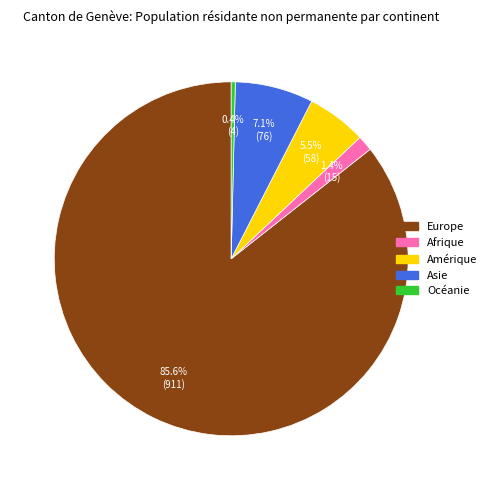

Which has a higher value, Asie or Océanie?

Asie